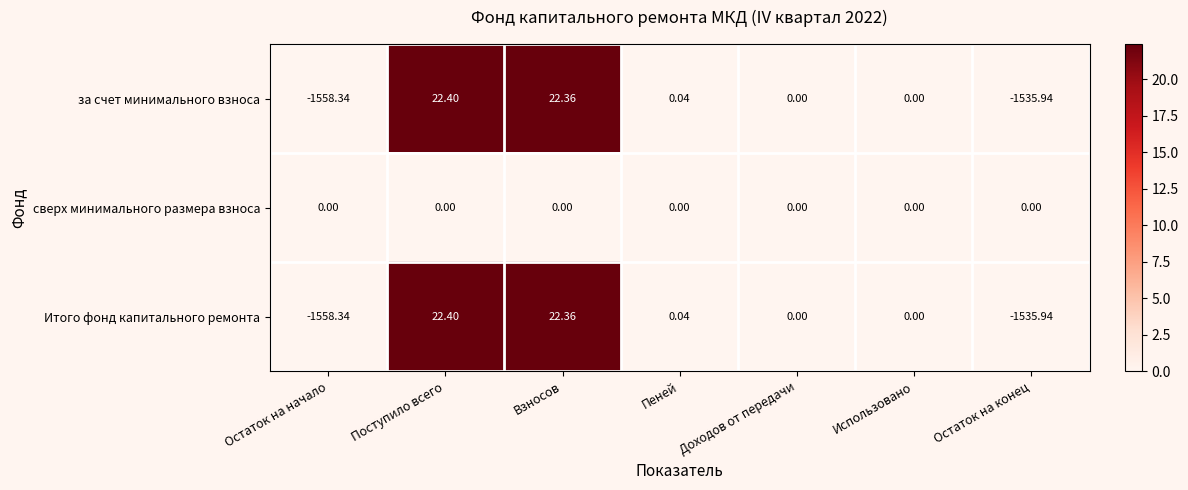

Is the value of сверх минимального размера взноса at Доходов от передачи greater than the value of Итого фонд капитального ремонта at Остаток на конец?

Yes